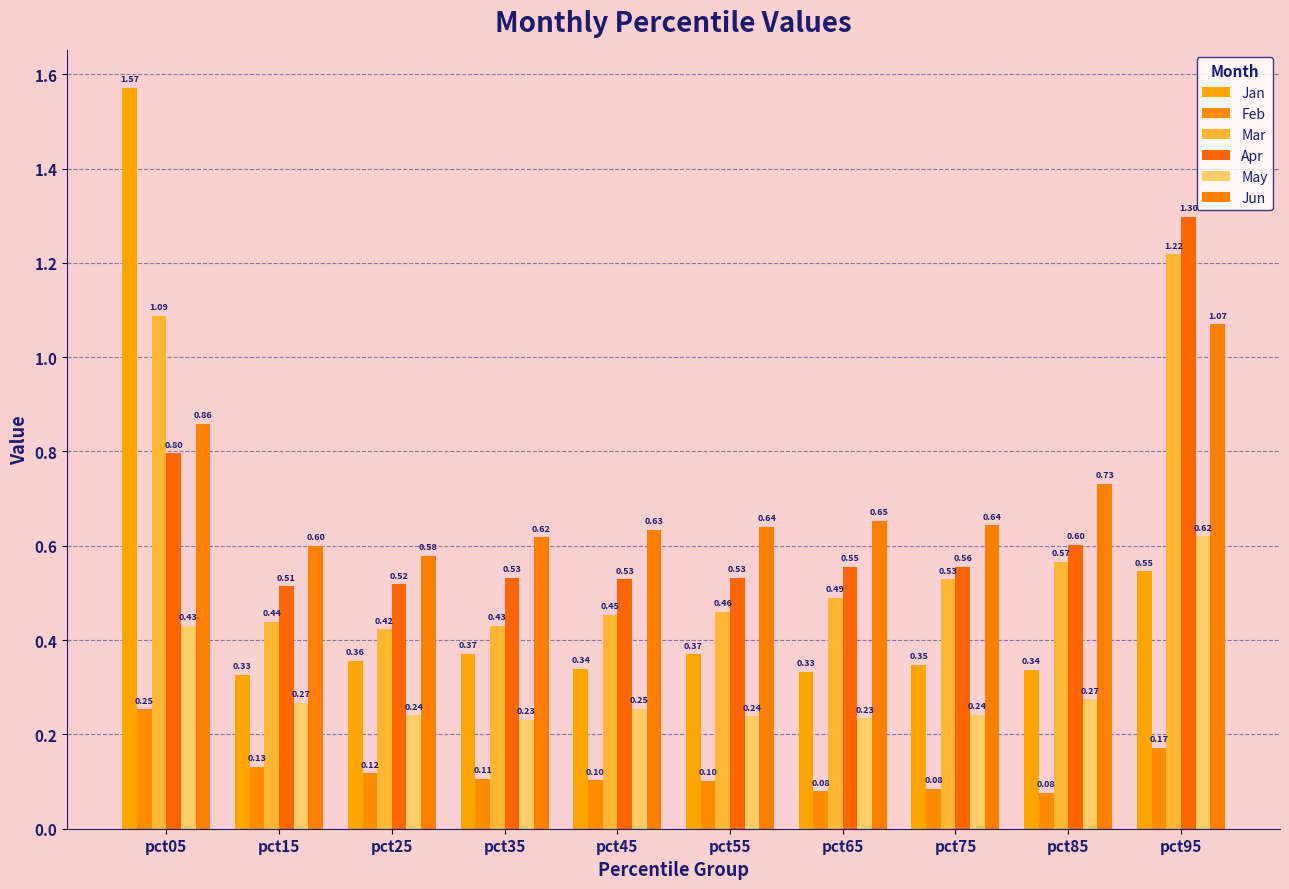

What is the approximate value of Jun at pct15?

0.6